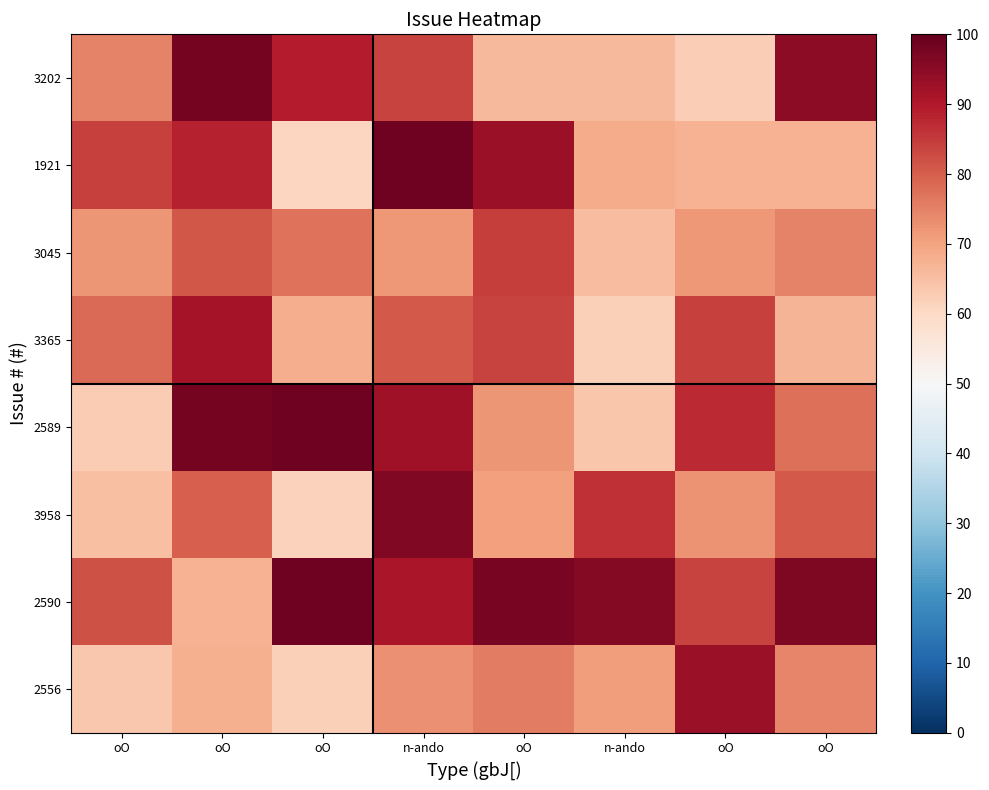

Reading right to left, extract all data points from this chart.

3202: oO=94.6	oO=62.3	n-ando=66.2	oO=66.2	n-ando=83.9	oO=89.3	oO=98.0	oO=75.0
1921: oO=67.3	oO=67.3	n-ando=68.5	oO=93.3	n-ando=98.8	oO=60.8	oO=88.3	oO=84.0
3045: oO=74.7	oO=71.7	n-ando=65.6	oO=84.5	n-ando=71.6	oO=77.3	oO=81.0	oO=72.2
3365: oO=66.8	oO=84.3	n-ando=61.9	oO=83.7	n-ando=80.6	oO=68.0	oO=91.4	oO=78.2
2589: oO=77.6	oO=87.4	n-ando=63.9	oO=72.2	n-ando=92.3	oO=98.6	oO=98.0	oO=62.6
3958: oO=80.8	oO=72.5	n-ando=86.5	oO=70.4	n-ando=96.4	oO=61.4	oO=79.8	oO=64.9
2590: oO=96.9	oO=83.9	n-ando=95.8	oO=97.6	n-ando=91.0	oO=98.8	oO=67.4	oO=81.9
2556: oO=74.3	oO=93.1	n-ando=70.9	oO=75.5	n-ando=73.0	oO=61.8	oO=67.8	oO=63.5